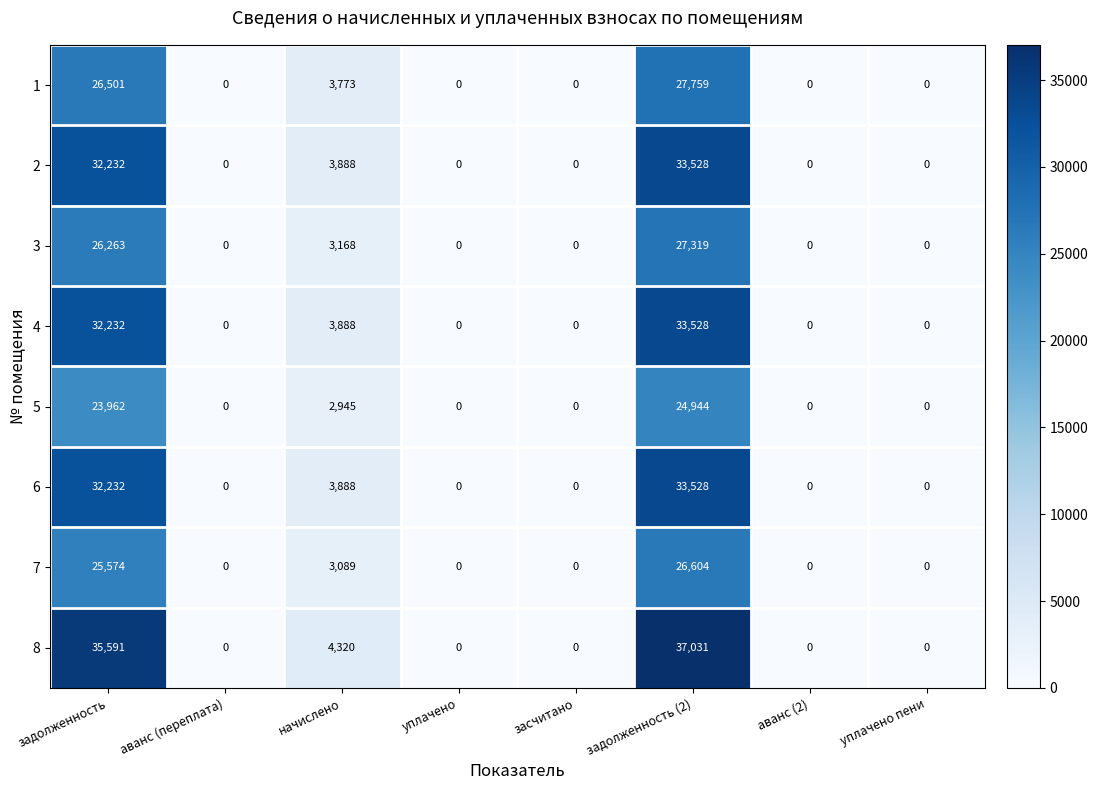

The 8 series shows 13851 at уплачено пени. True or false?

False